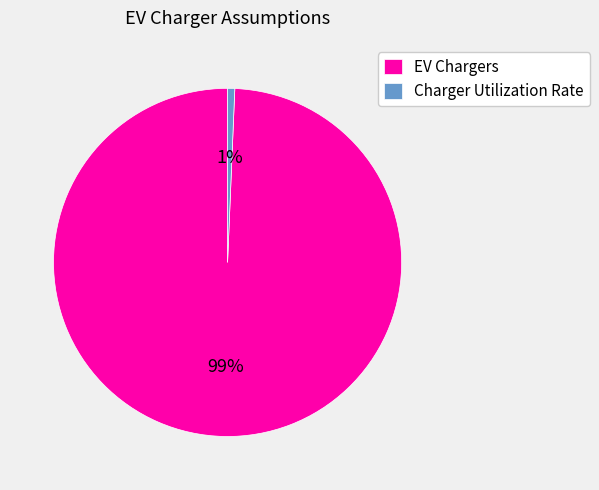

Count the number of slices in the pie.

2